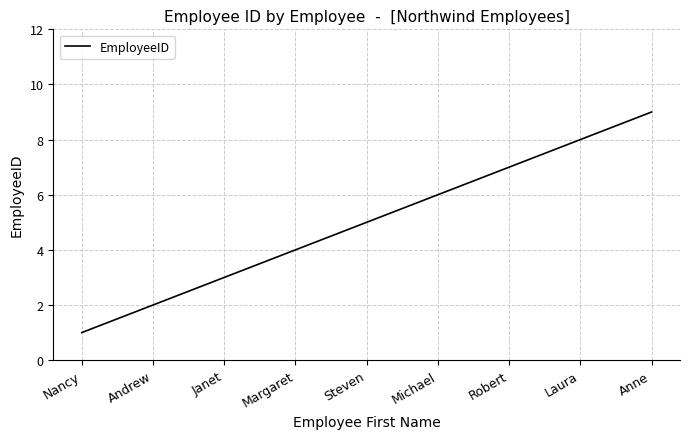

What is the approximate value at Michael?

6